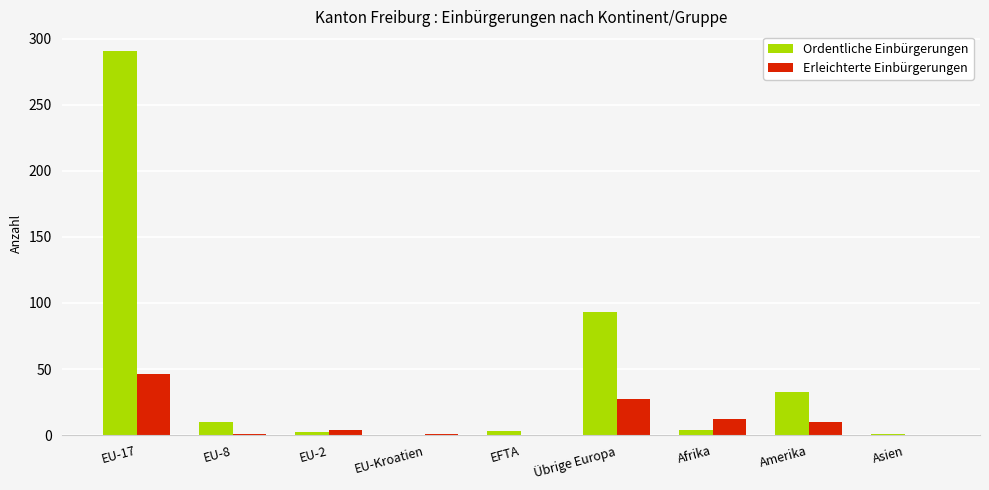

Are the bars horizontal?

No